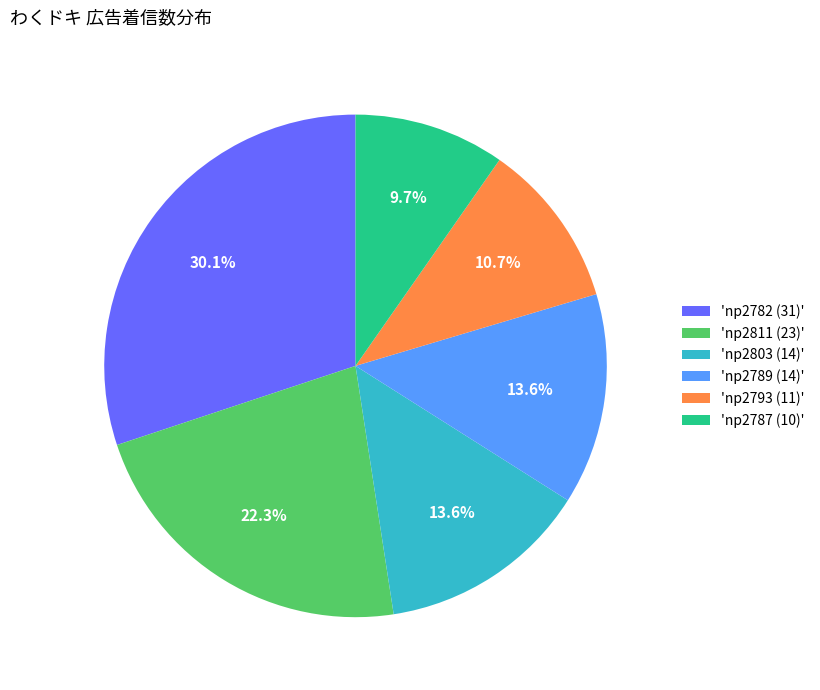

To the nearest percent, what is the difference between the largest and smallest slice percentages?

20%